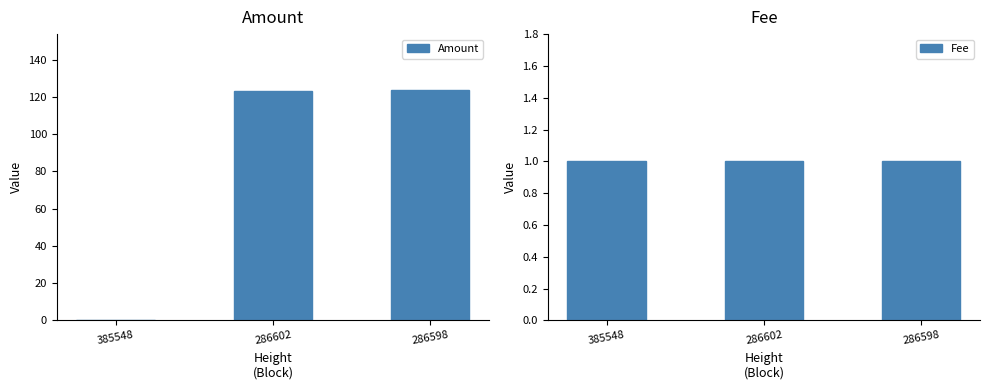

What is the value of the Fee bar at the 3rd from the left?

1